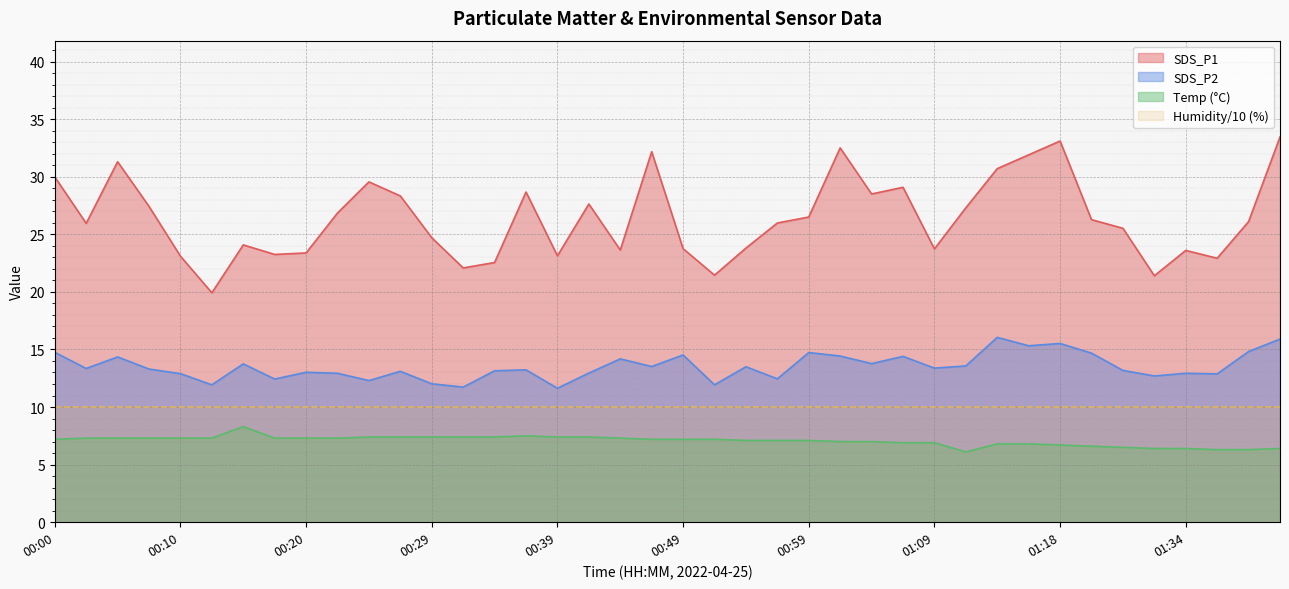

How many lines are shown in the chart?

4